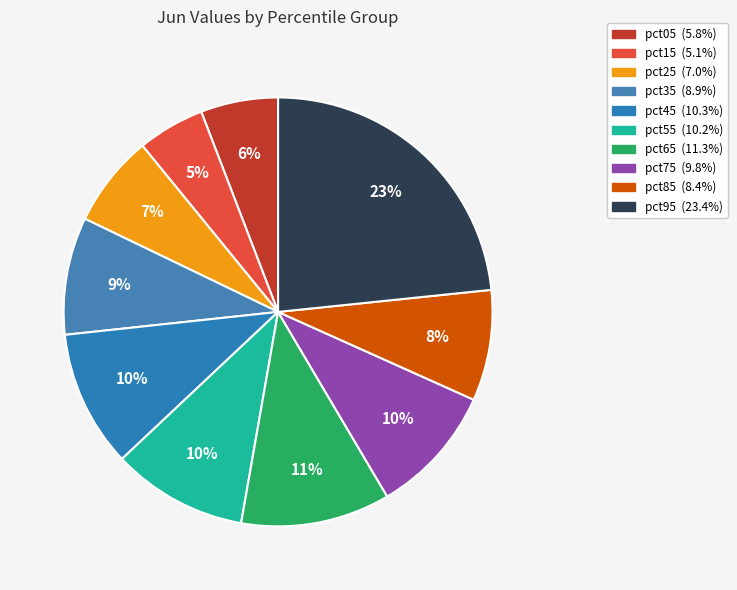

How much of the chart is everything except pct05?

94.2%